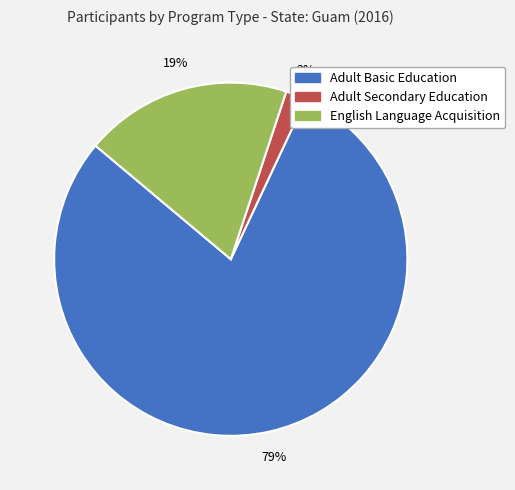

To the nearest percent, what is the difference between the largest and smallest slice percentages?

77%